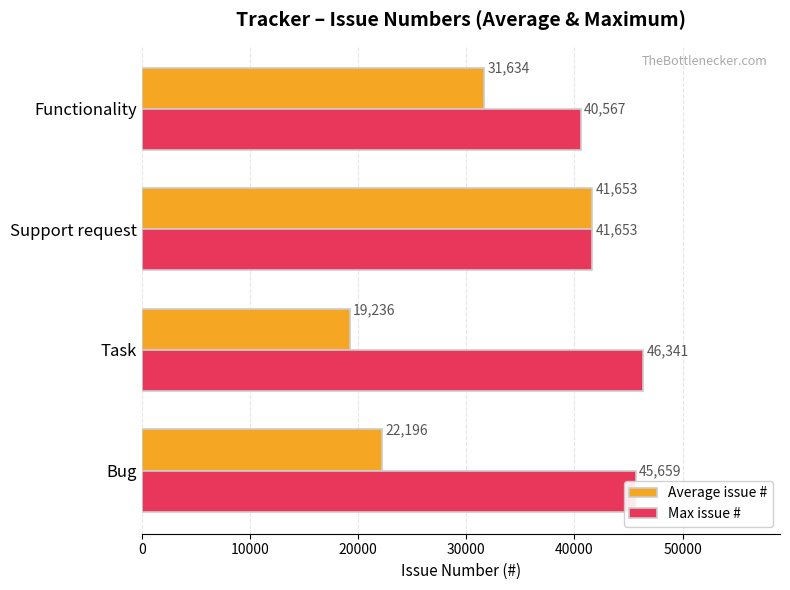

At which category is the sum across all series the highest?

Support request